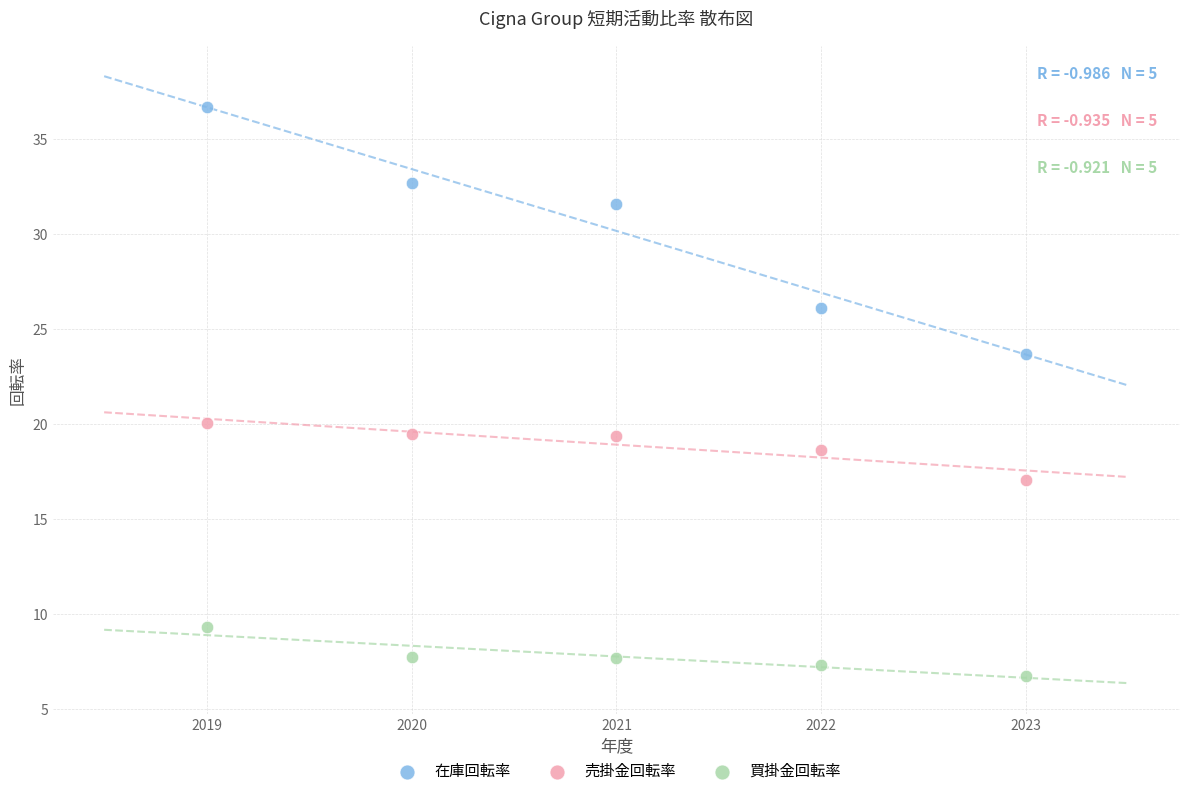

Which series has the widest spread of Y values?

在庫回転率